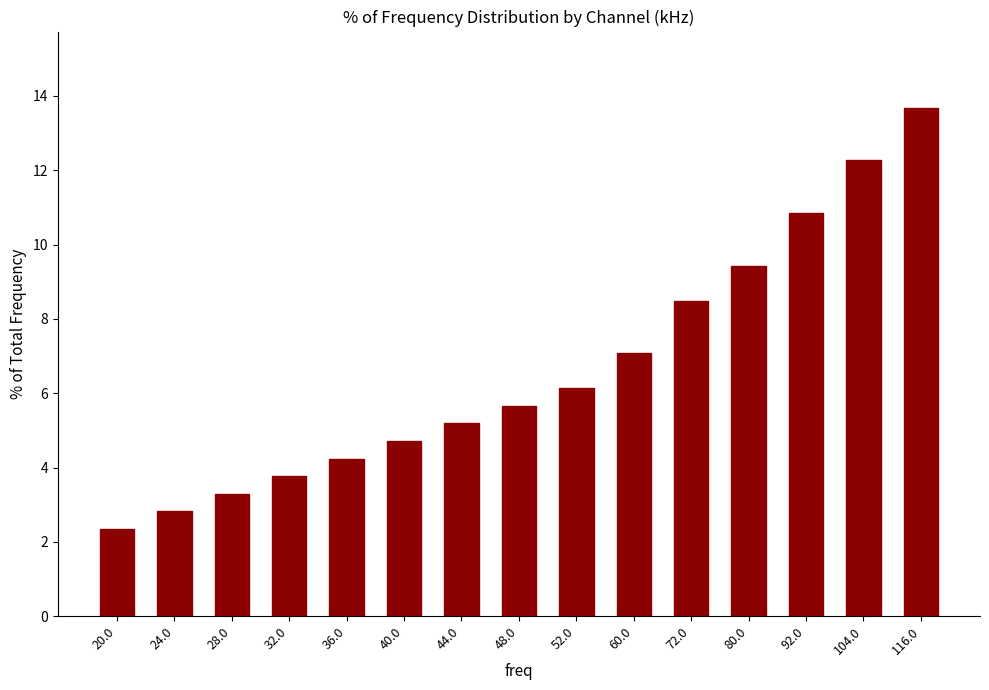

Reading left to right, transcribe all the data shown in this chart.

2.4	2.8	3.3	3.8	4.2	4.7	5.2	5.7	6.1	7.1	8.5	9.4	10.8	12.3	13.7